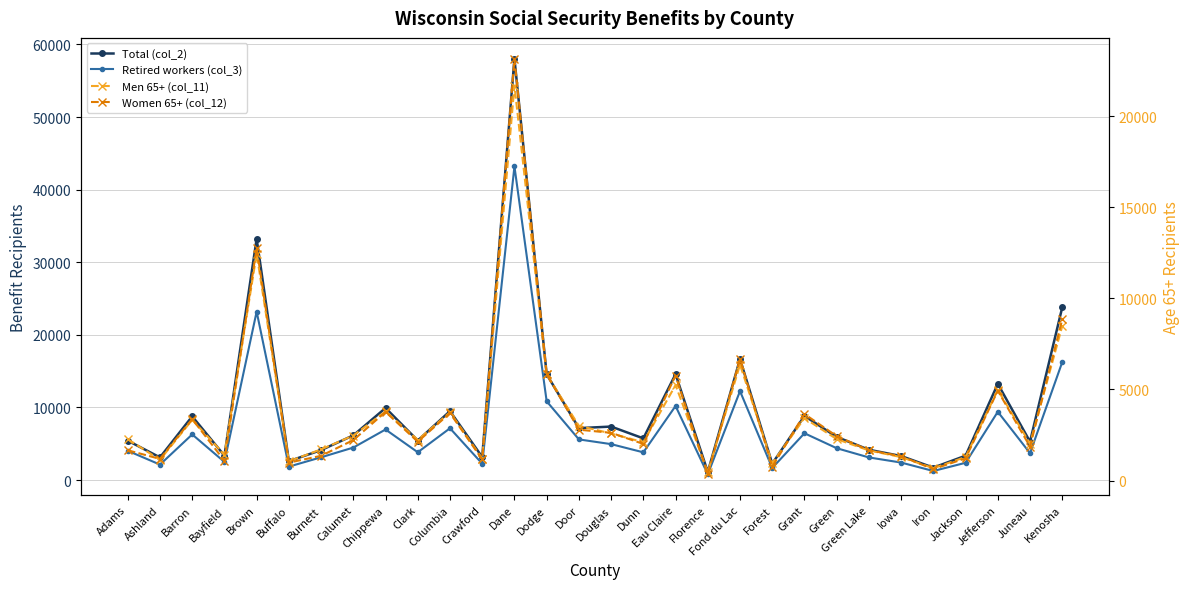

Count the number of data series in this chart.

4